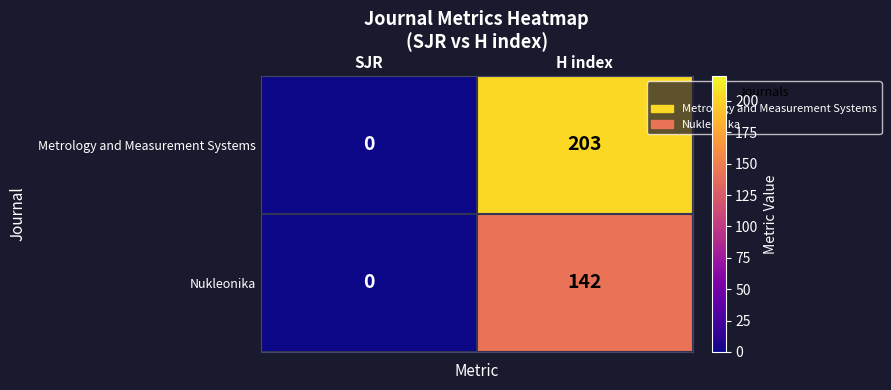

Where is Metrology and Measurement Systems nearest to the value 101?

SJR